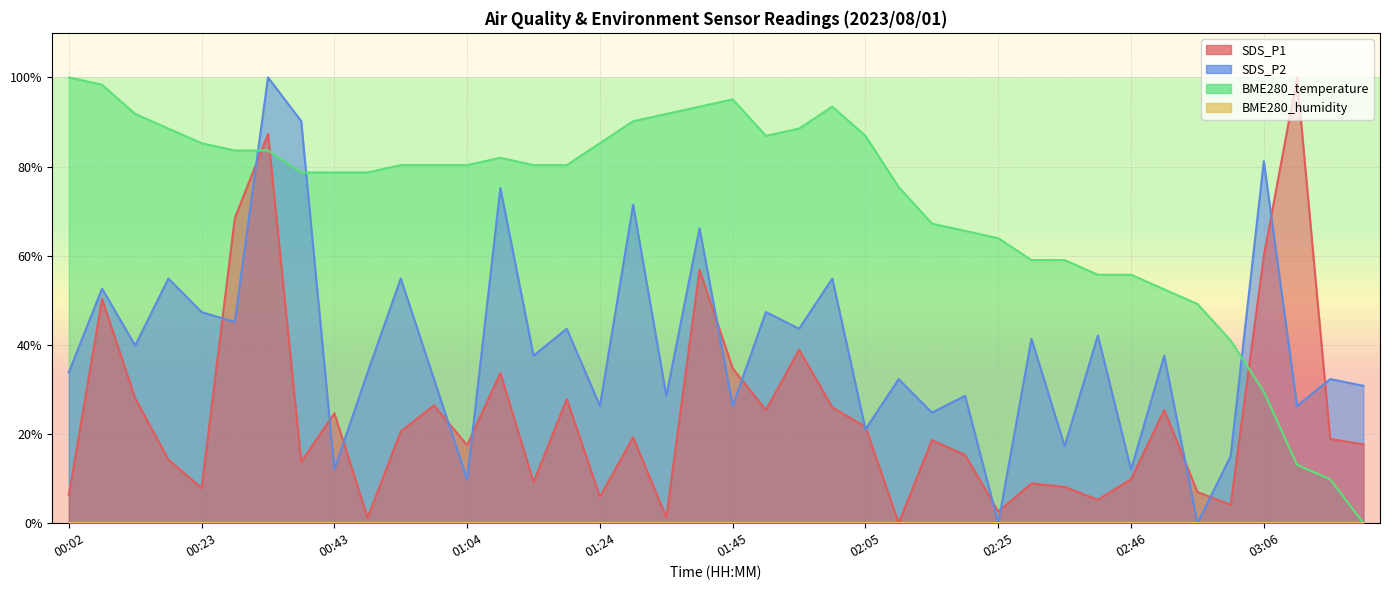

Is it true that SDS_P1 equals 7.9 at 00:23?

True